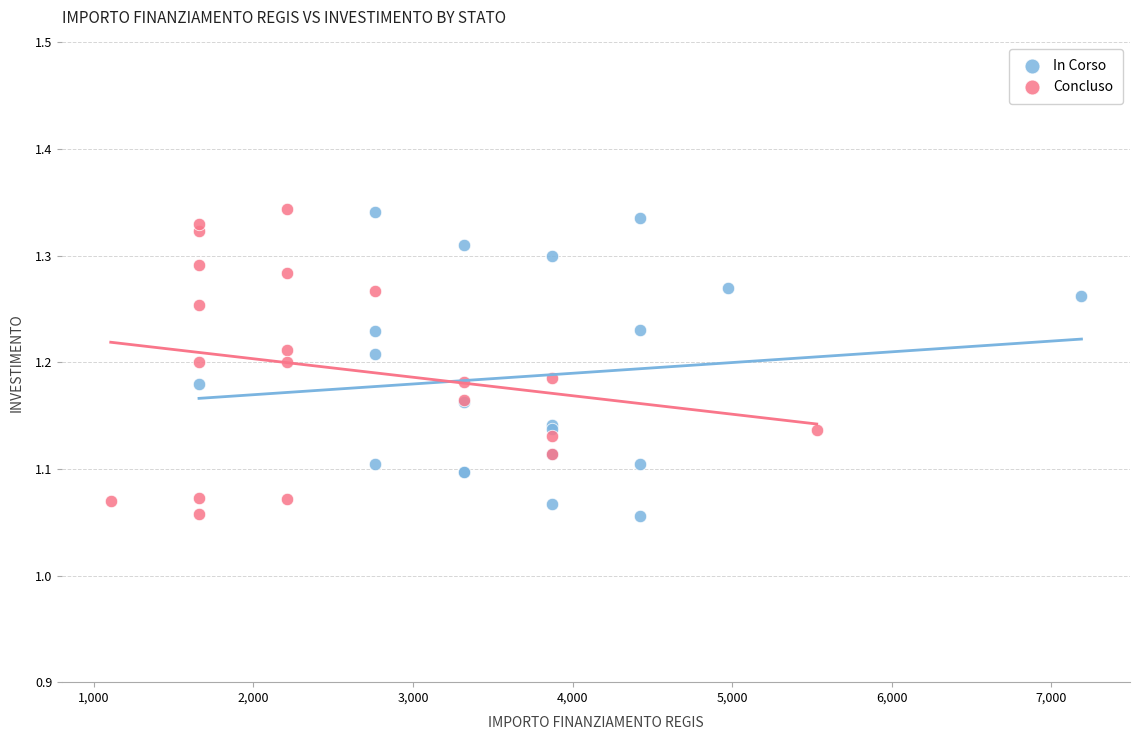

What are all the series names shown in the legend?

In Corso, Concluso